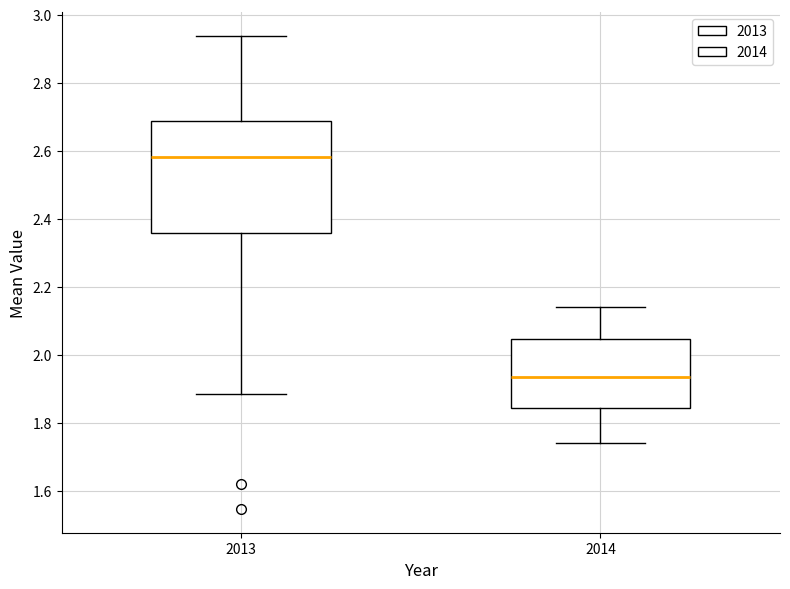

Where is the upper edge of the box at x = 2014 on the y-axis? The values are not printed on the chart, so give them approximately, as read against the axis.

2.04